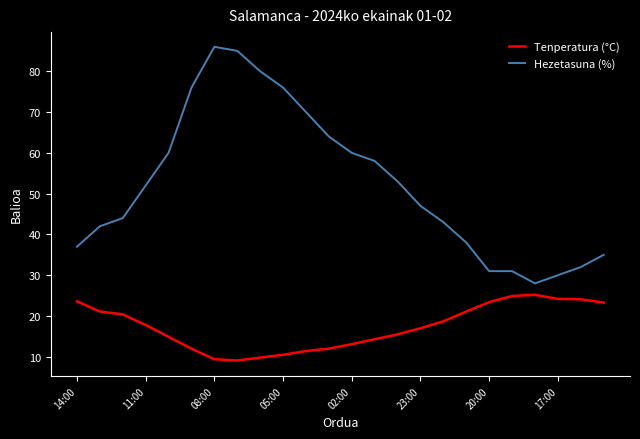

Rank the series by their average value, from highest to lowest.

Hezetasuna (%), Tenperatura (°C)